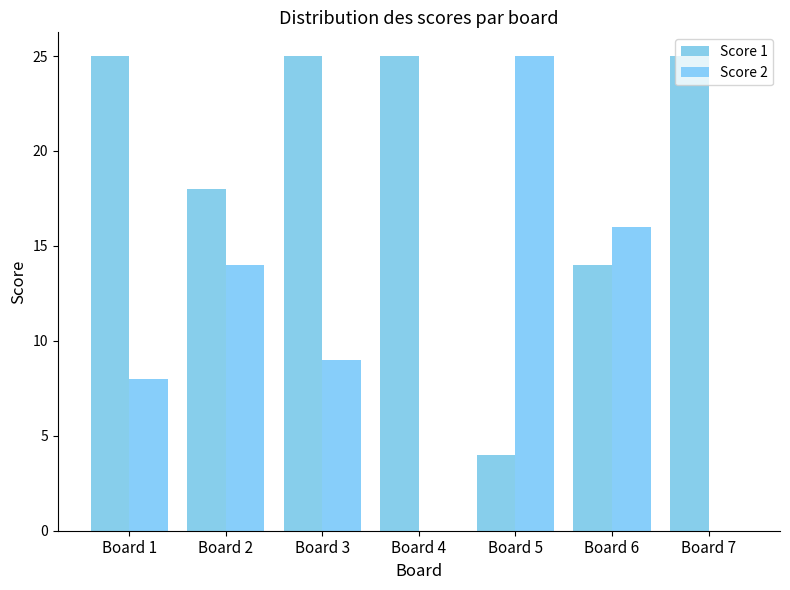

Count the number of data series in this chart.

2